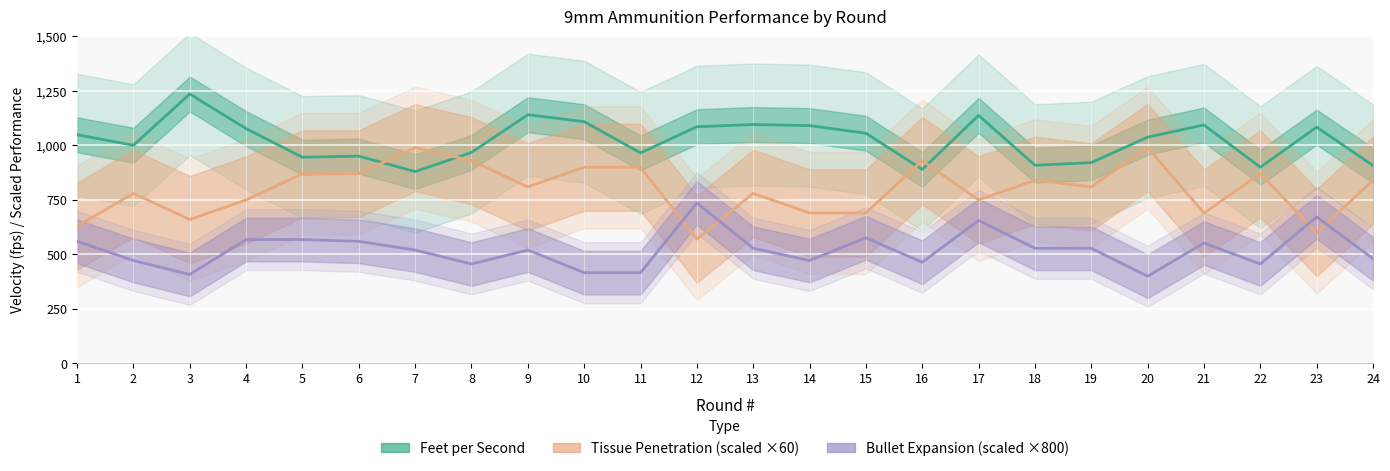

What is the value of the Tissue Penetration (scaled) point at the 6th from the left?

870.0